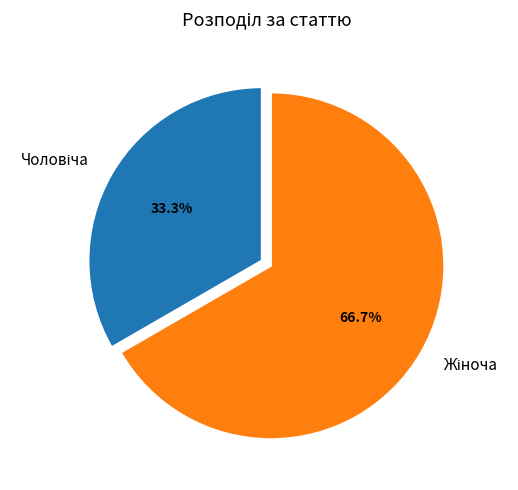

Is there a majority slice in this chart?

Yes